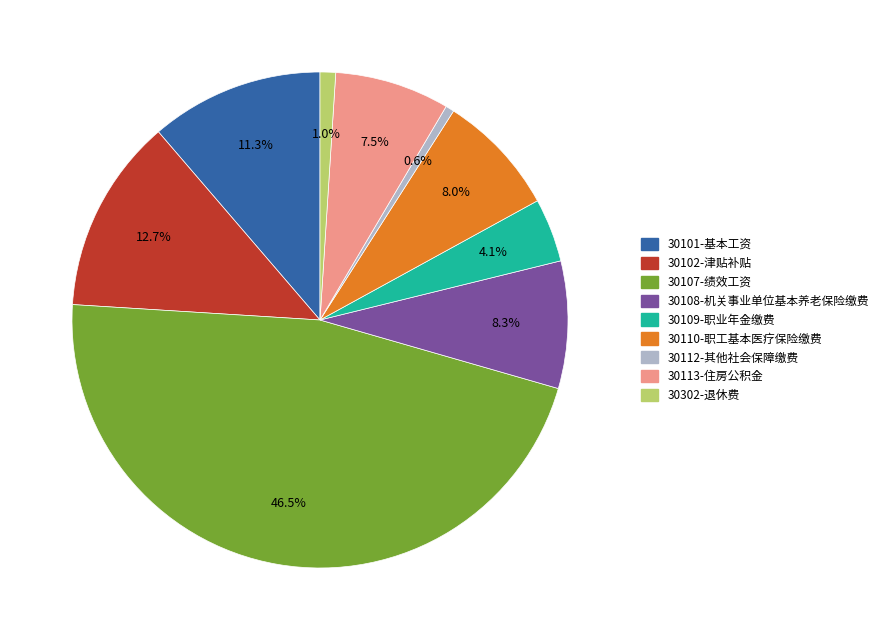

Approximately how many times larger is the value at 30302-退休费 compared to 30110-职工基本医疗保险缴费?

0.1